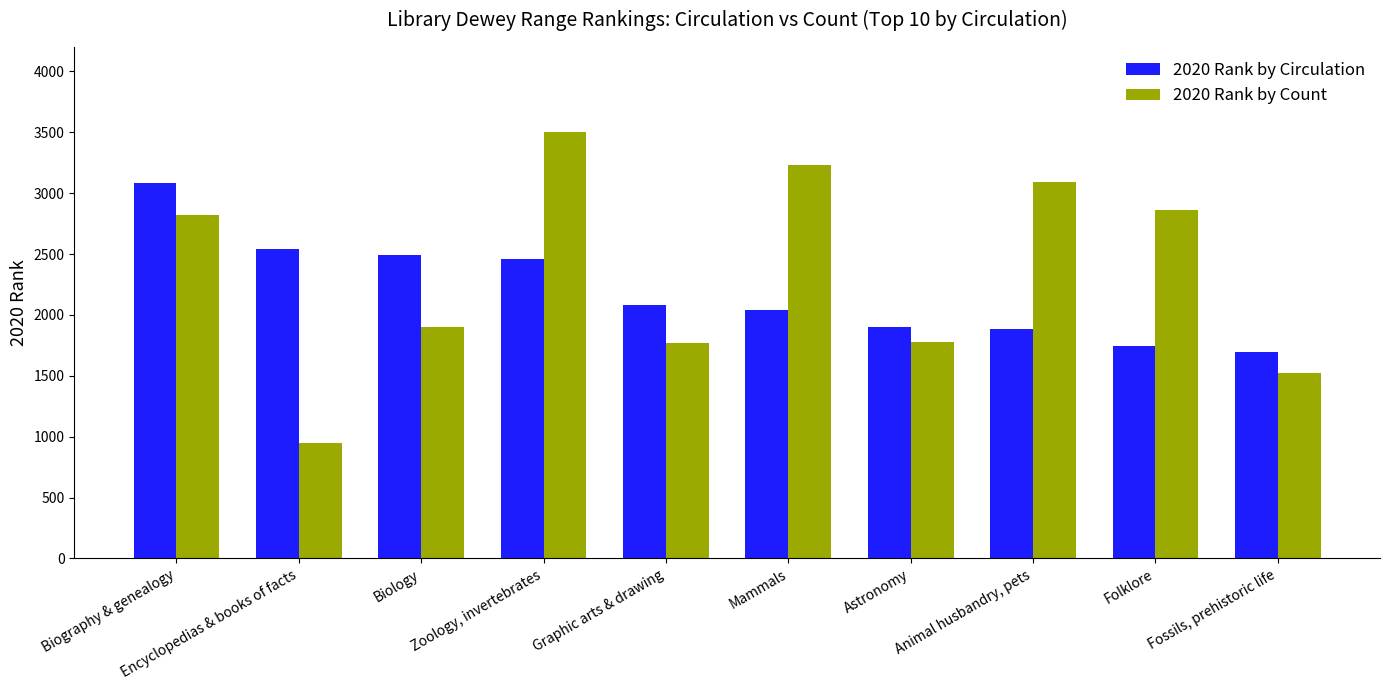

At which label is 2020 Rank by Count closest to 2224?

Biology